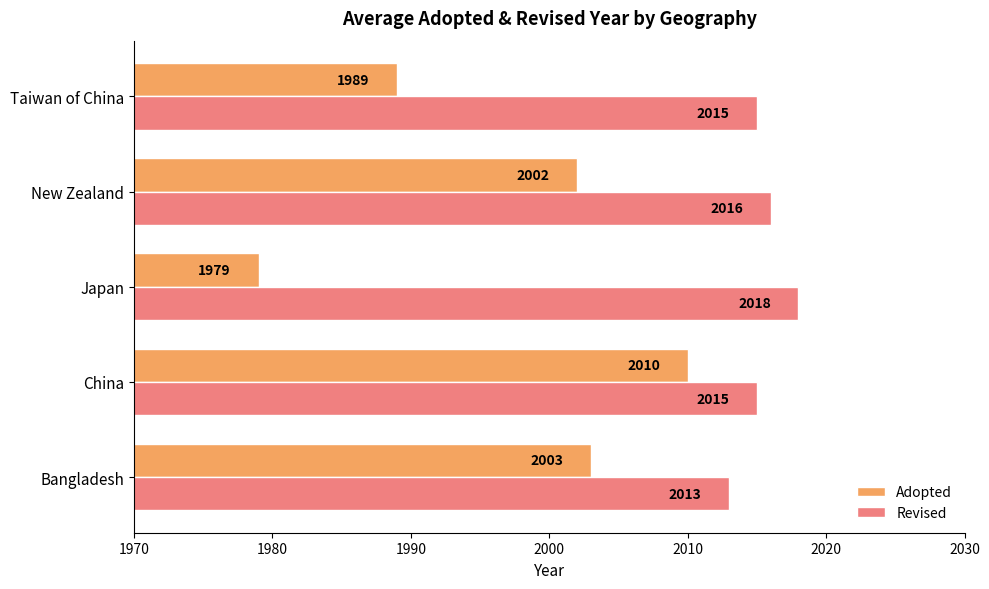

The value of Adopted at Japan is 2854. True or false?

False